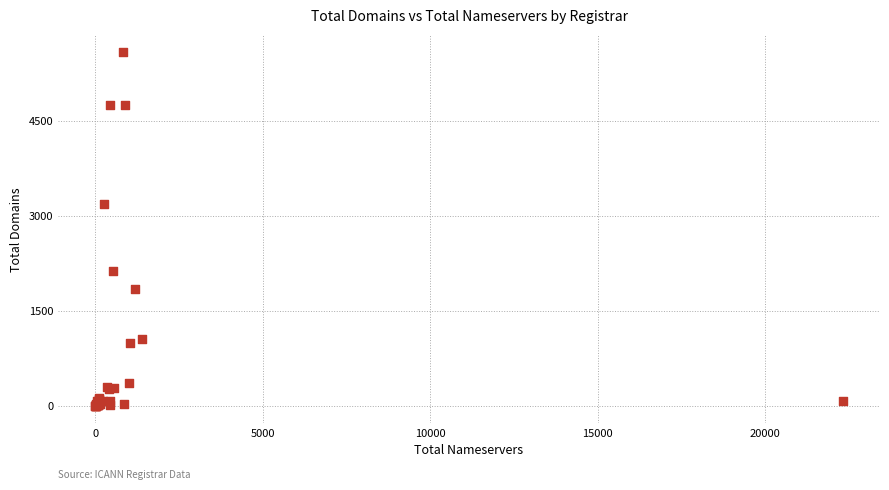

What Y value in the scatter plot is closest to 2794?

3194